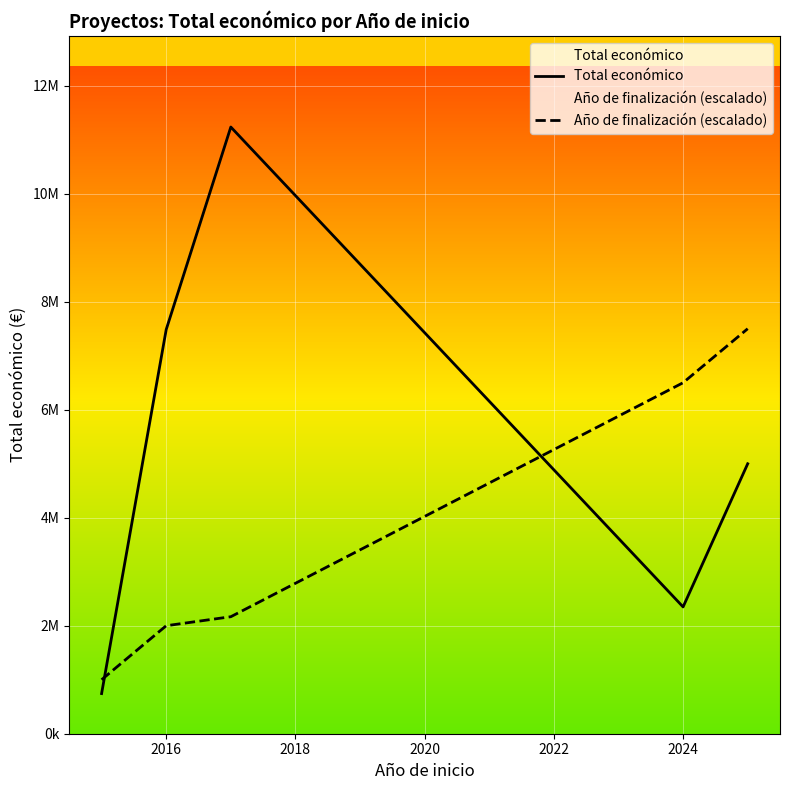

Which series ends up on top after the final intersection of Año de finalización (escalado) and Total económico?

Año de finalización (escalado)